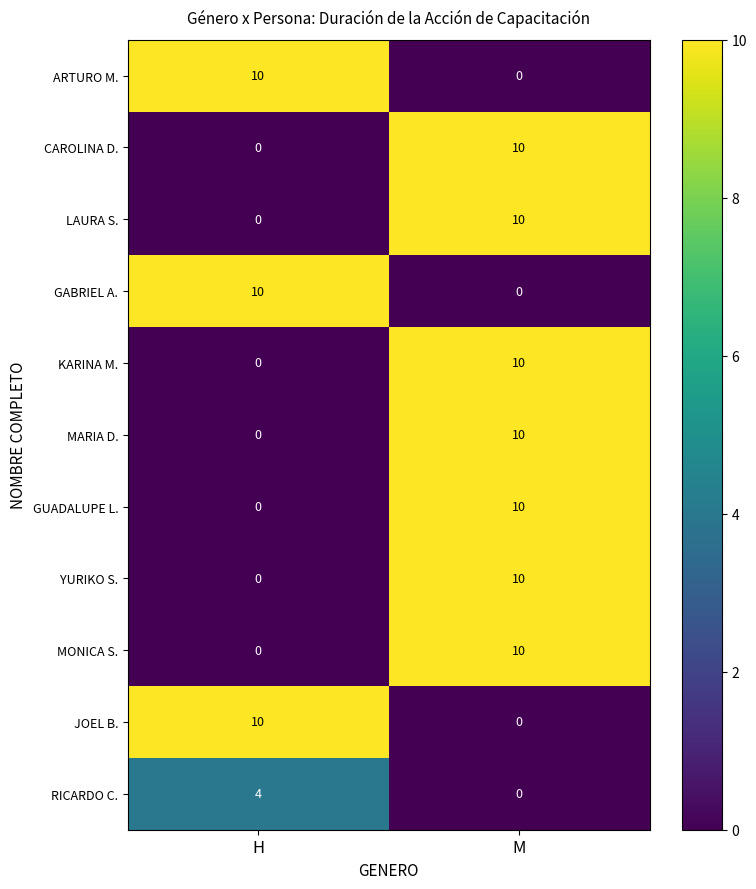

What is the spread (max minus min) of values at H?

10